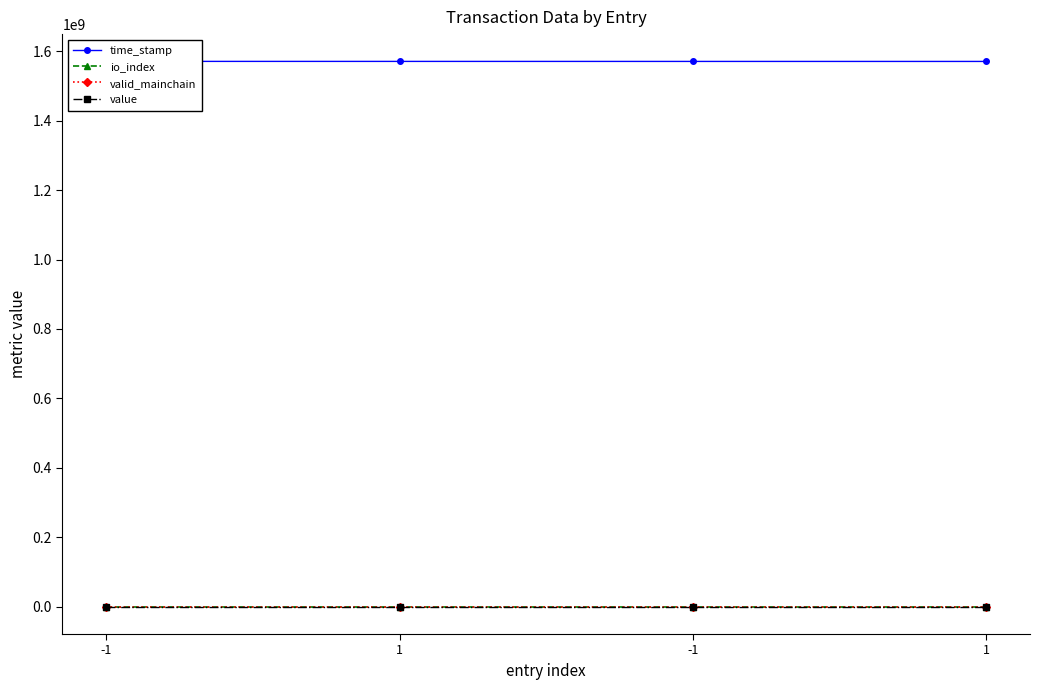

What is the label of the 4th point from the left?

1